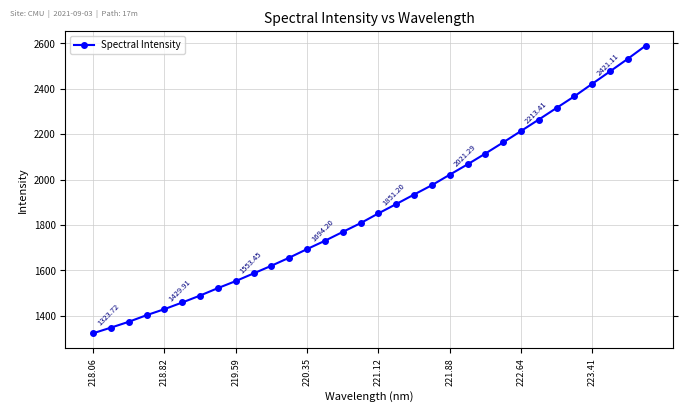

What is the difference between the maximum and minimum values?

1265.0